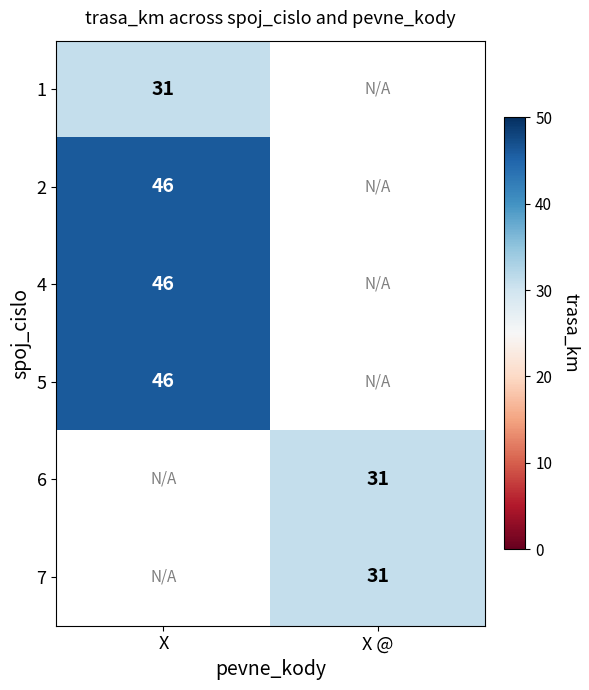

True or false: 7 has a value of 31 at X @.

True